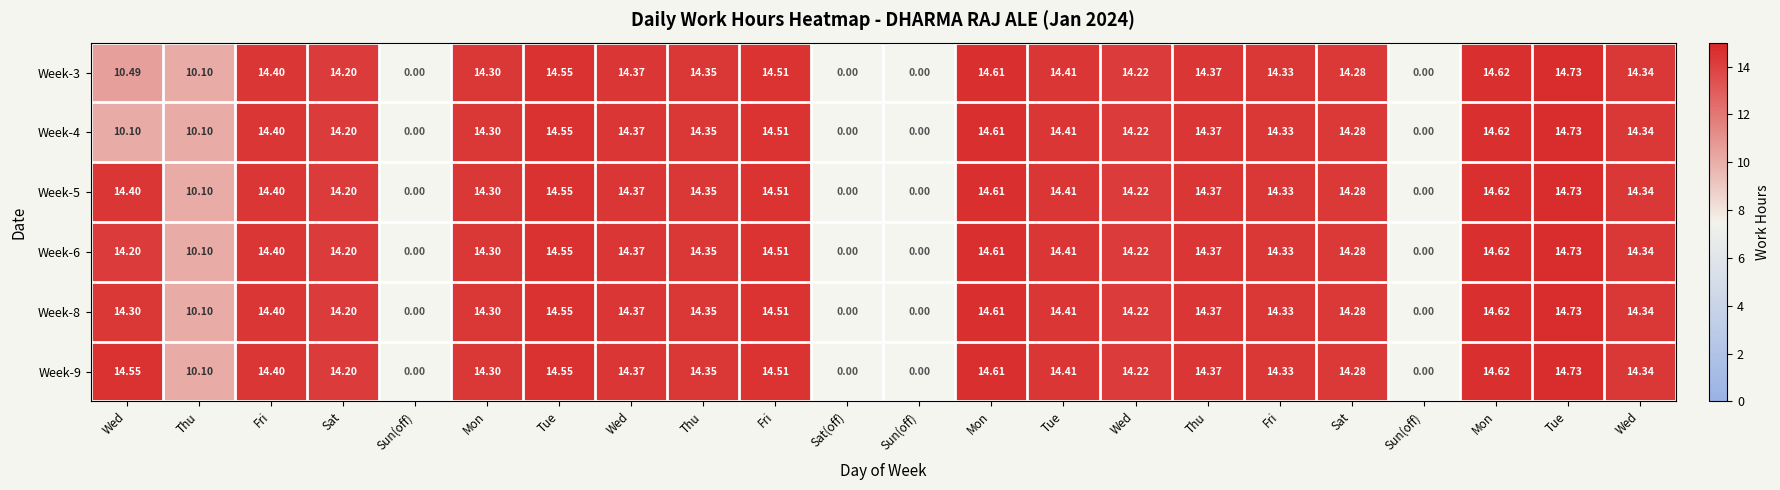

How many values in Week-9 are above zero?

18